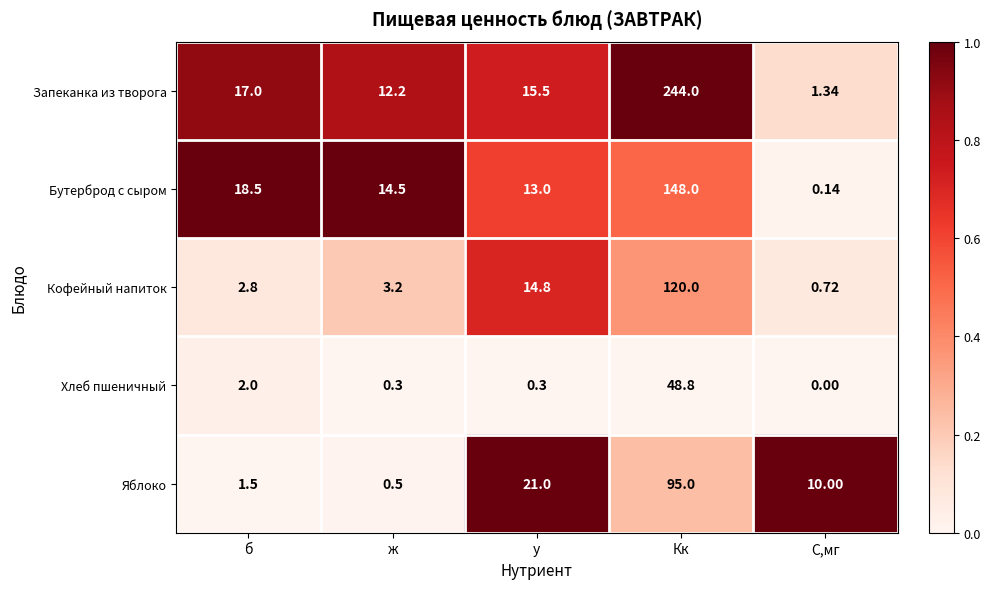

Which category has the highest value in the Бутерброд с сыром series?

Кк